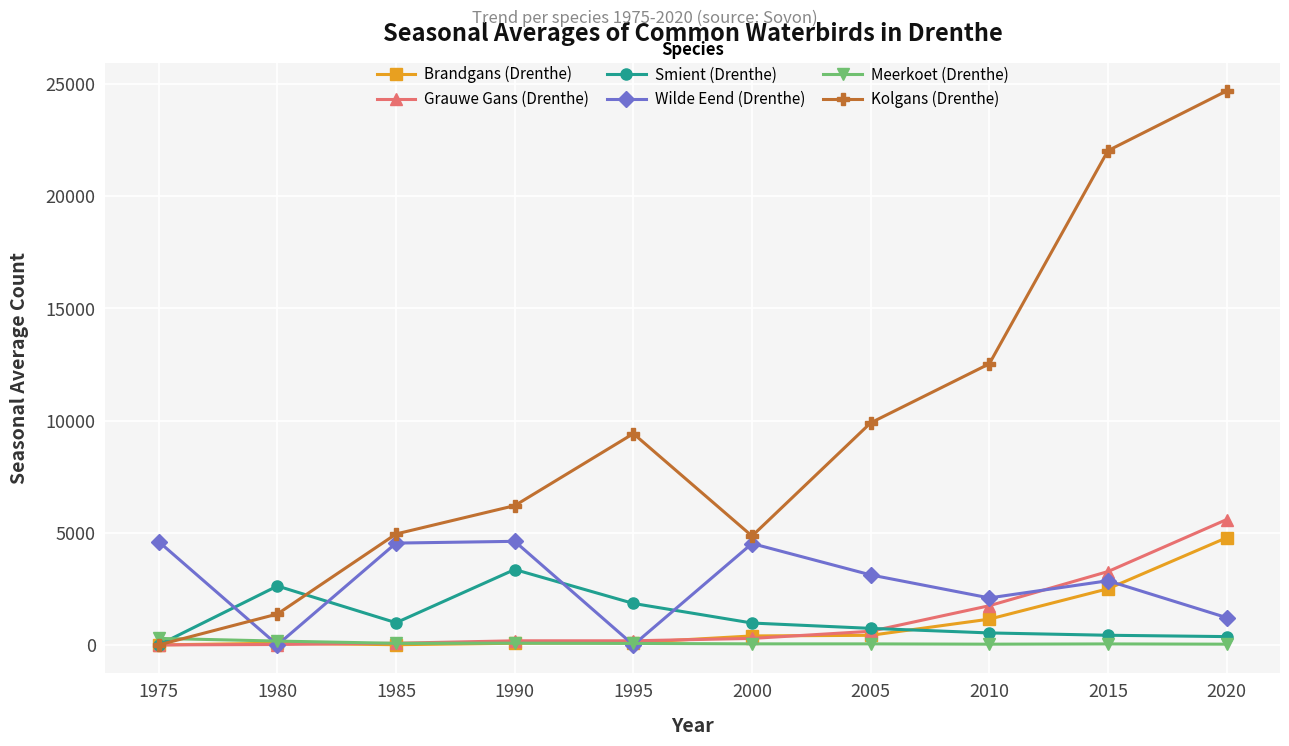

At which label is Wilde Eend (Drenthe) closest to 2308?

2010